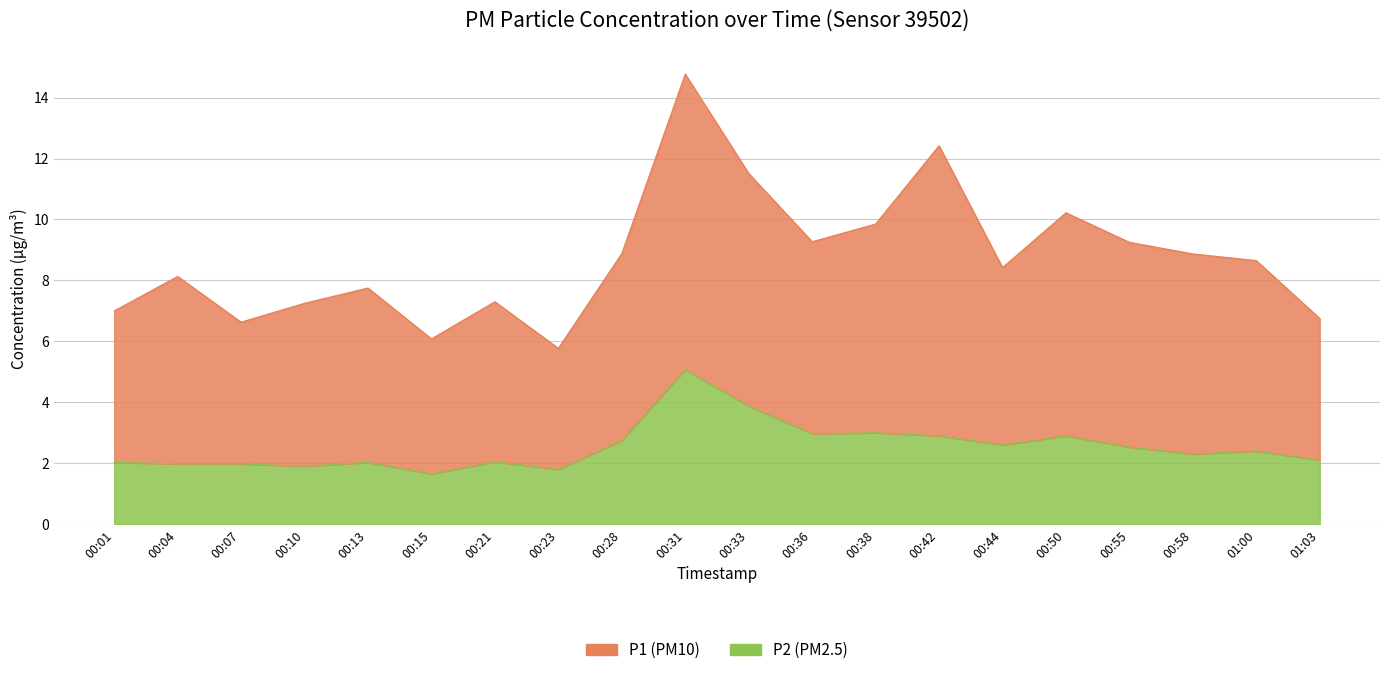

At which label is the value closest to 3?

00:38